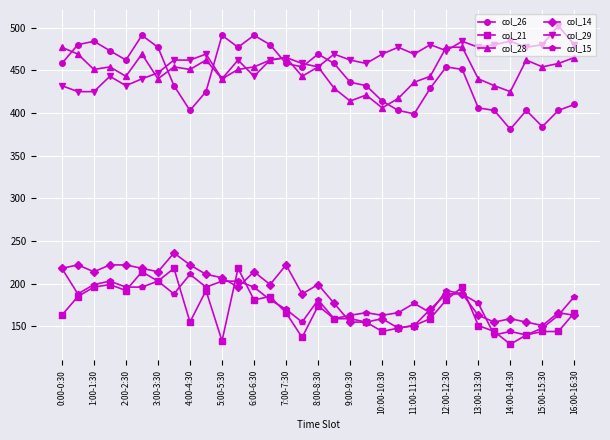

True or false: col_26 has more than 0 interior local peaks.

True